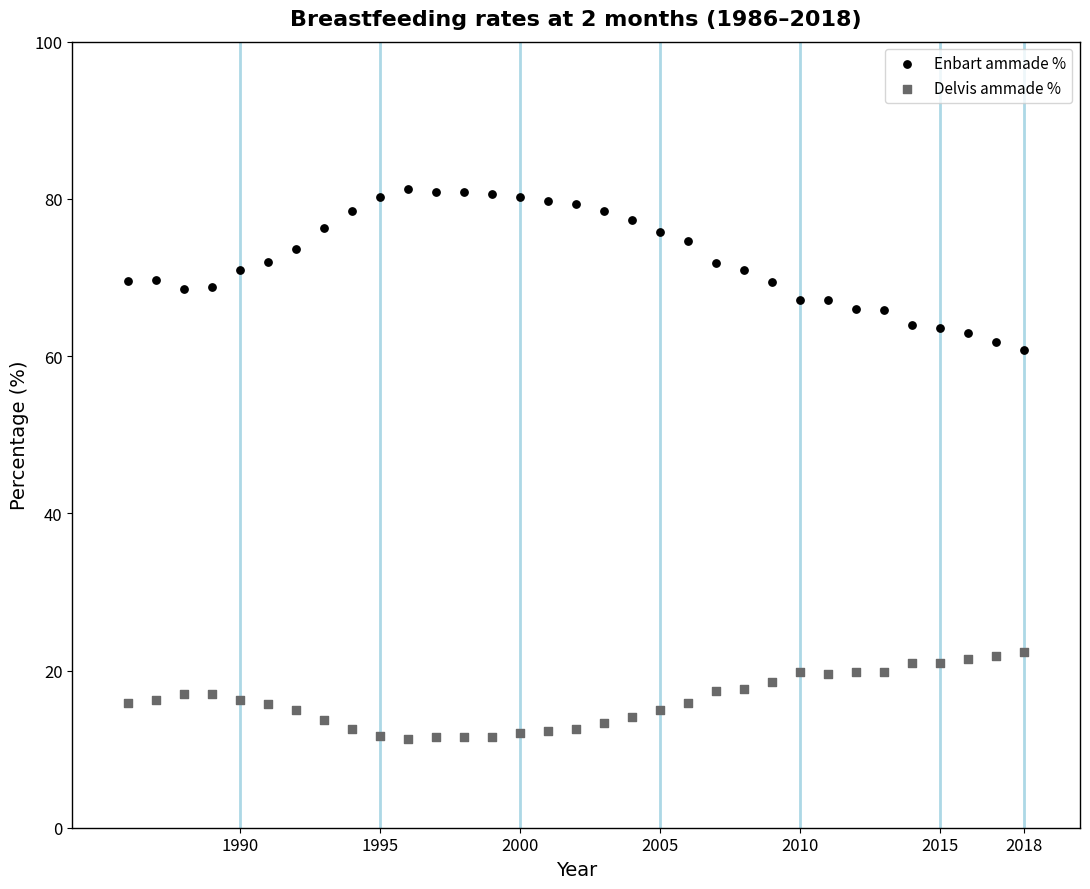

Which series contains the highest Y value?

Enbart ammade %